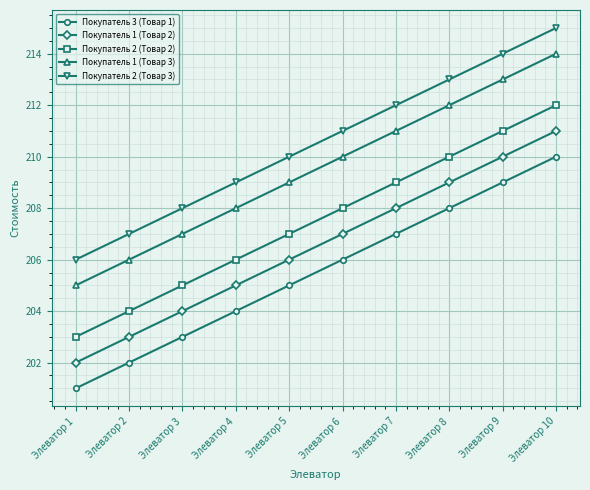

The value of Покупатель 2 (Товар 2) at Элеватор 8 is 64. True or false?

False